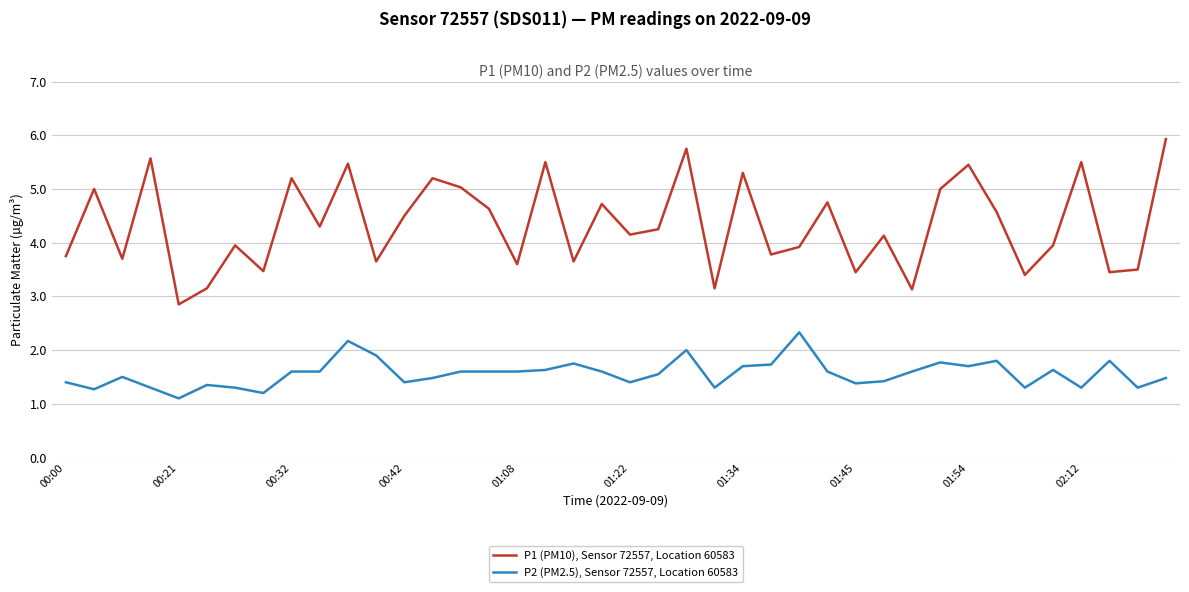

What is the difference between the maximum and minimum values in the P2 (PM2.5), Sensor 72557, Location 60583 series?

1.2